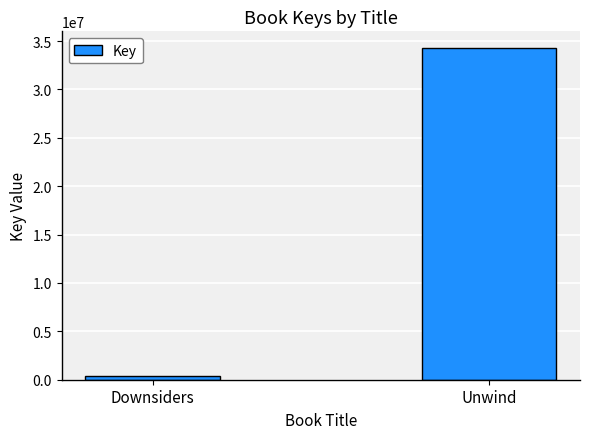

Reading right to left, transcribe all the data shown in this chart.

34293211	335891